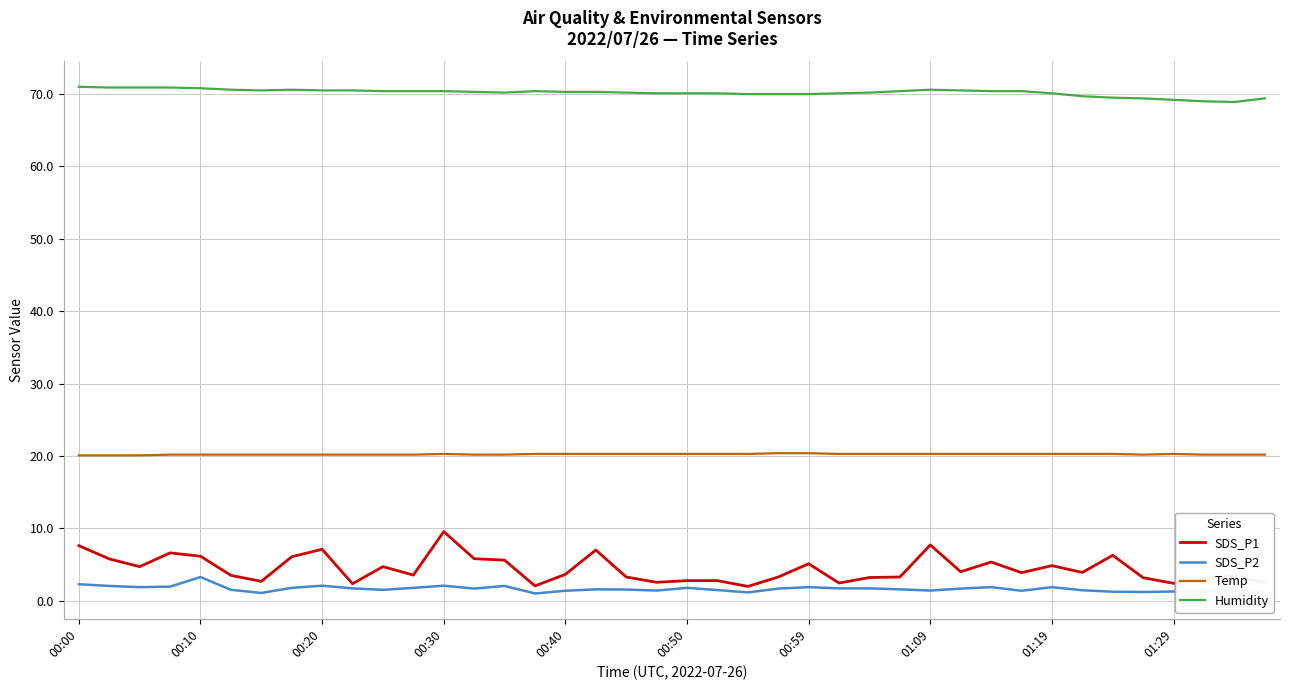

Which series has the largest range (max minus min)?

SDS_P1